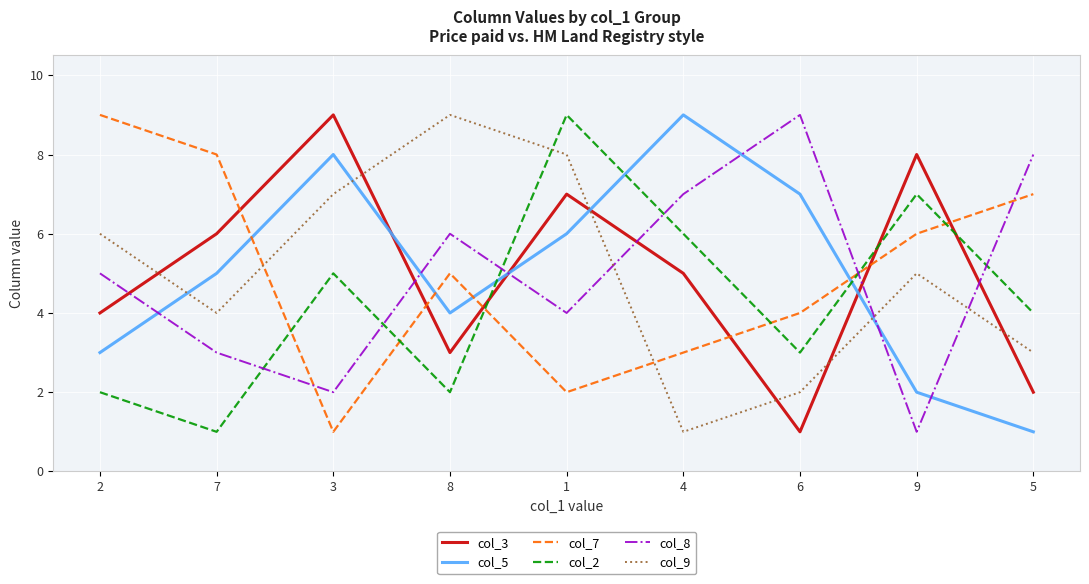

What is the difference between the maximum and minimum values in the col_8 series?

8